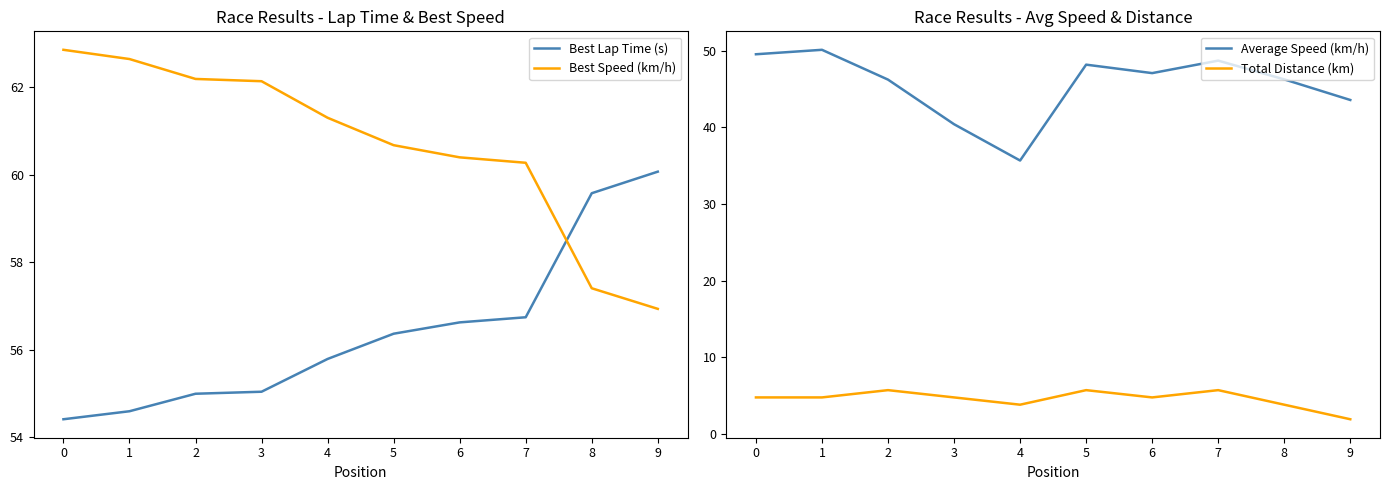

At which category does Total Distance (km) reach its first local valley?

4